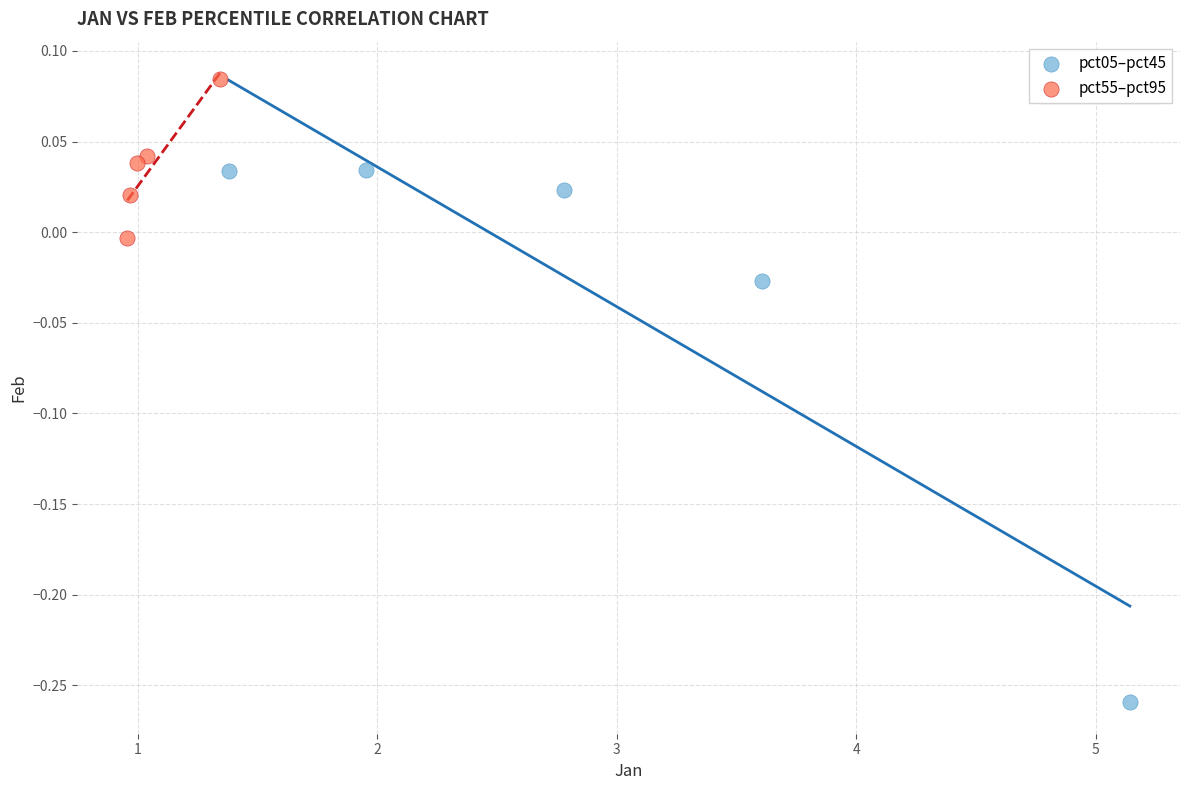

Which series has the widest spread of Y values?

pct05–pct45